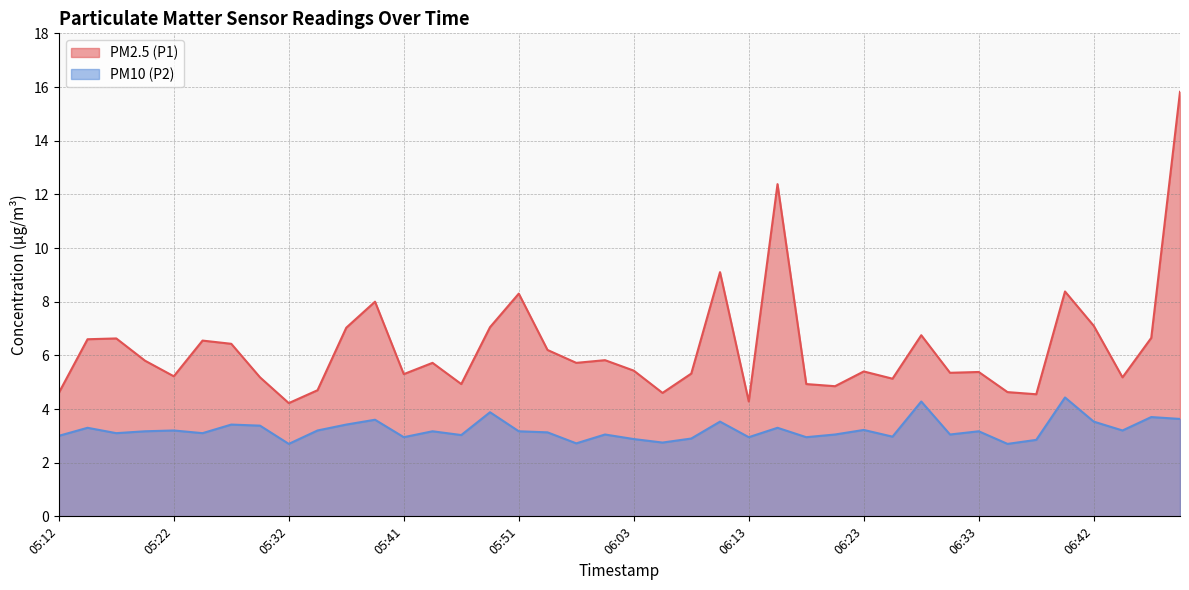

True or false: PM2.5 (P1) and PM10 (P2) intersect in this chart.

False